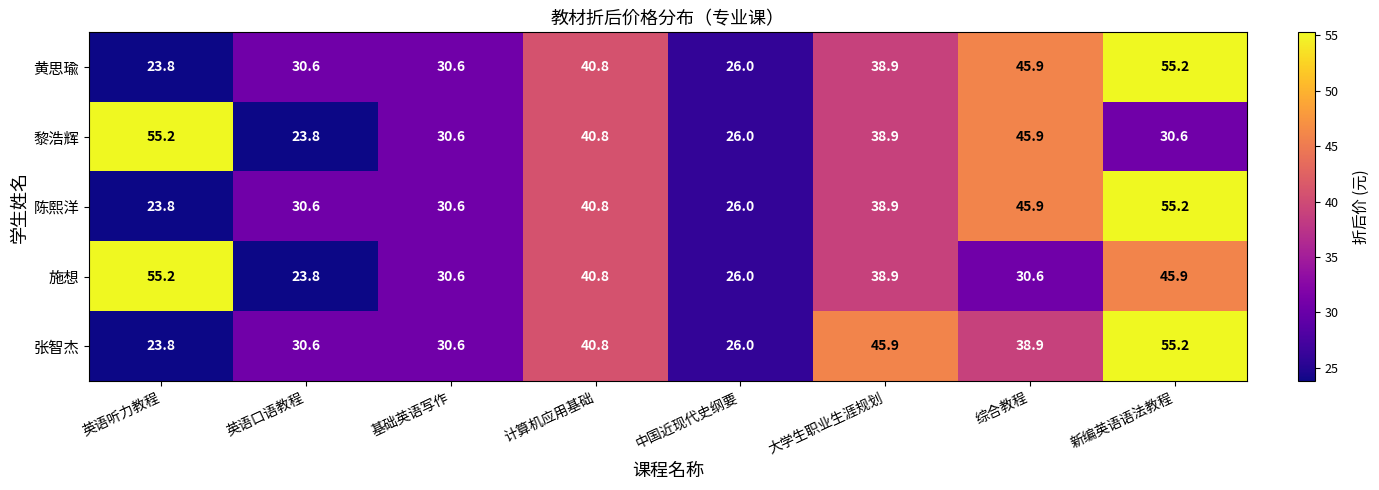

How many series are shown in this chart?

5